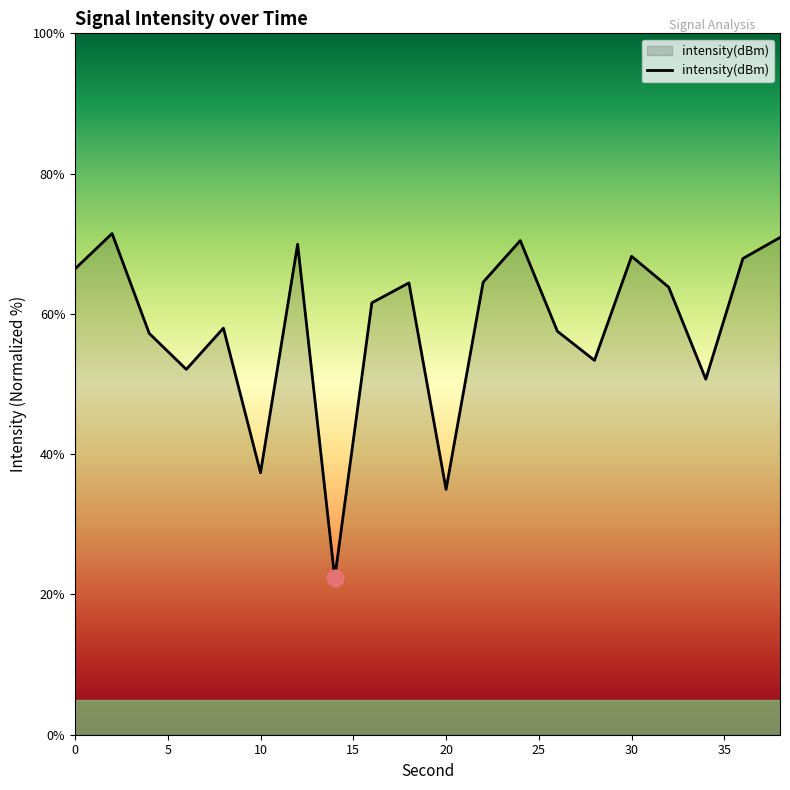

What is the difference between the maximum and minimum values?

49.1